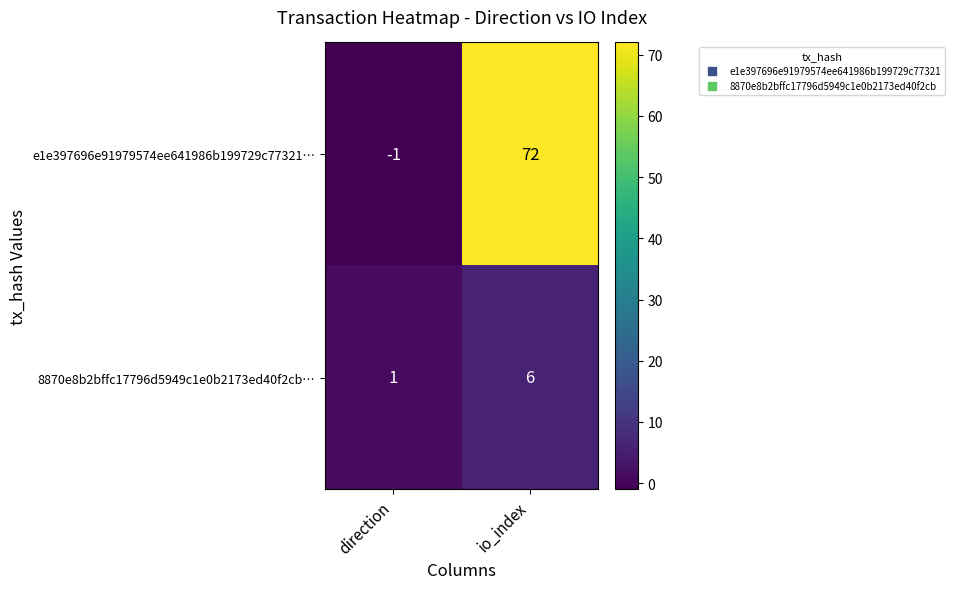

Reading right to left, transcribe all the data shown in this chart.

e1e397696e91979574ee641986b199729c77321…: 72	-1
8870e8b2bffc17796d5949c1e0b2173ed40f2cb…: 6	1